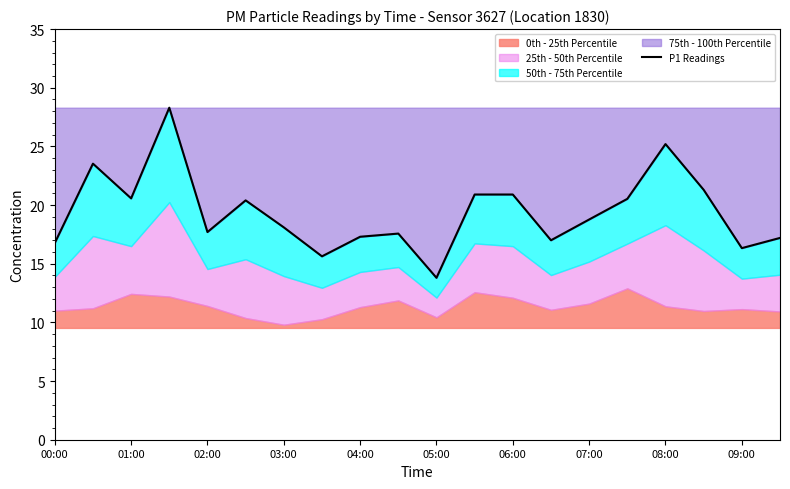

What is the sum of all values?

387.8